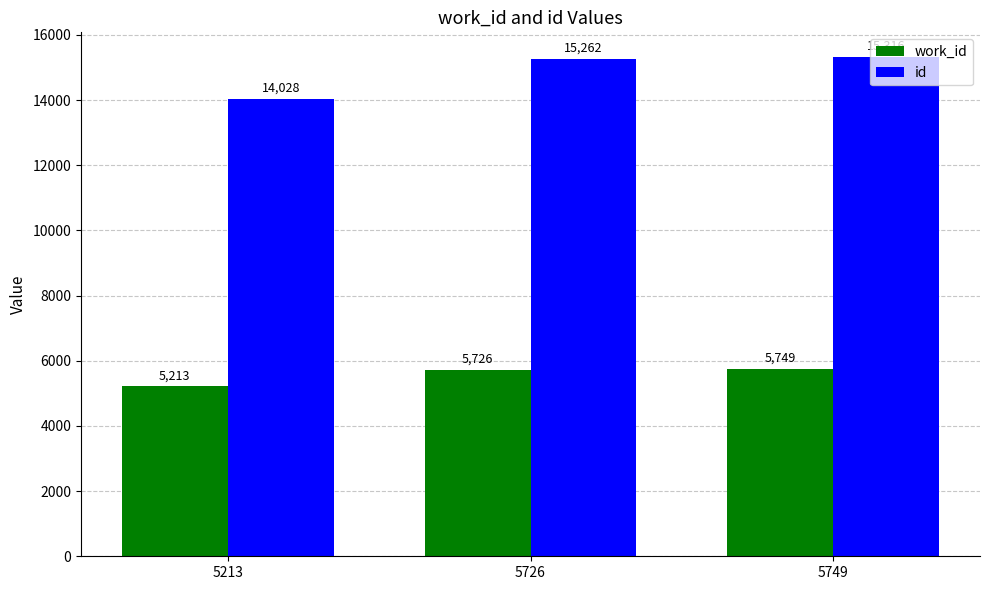

At how many categories does at least one series exceed 9273?

3